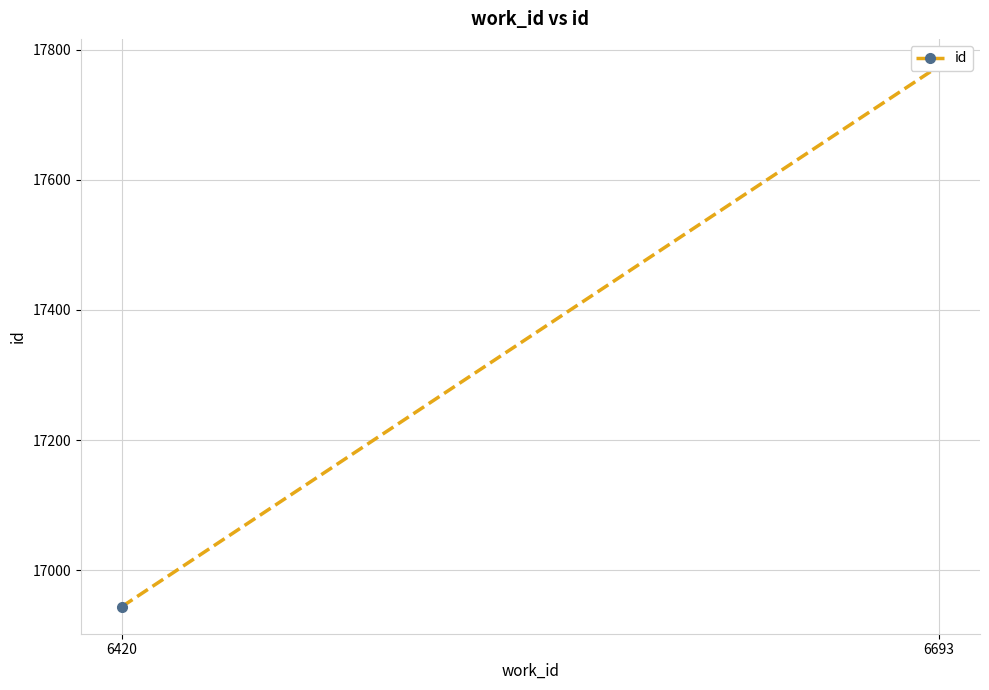

How many data points does each series have?

2